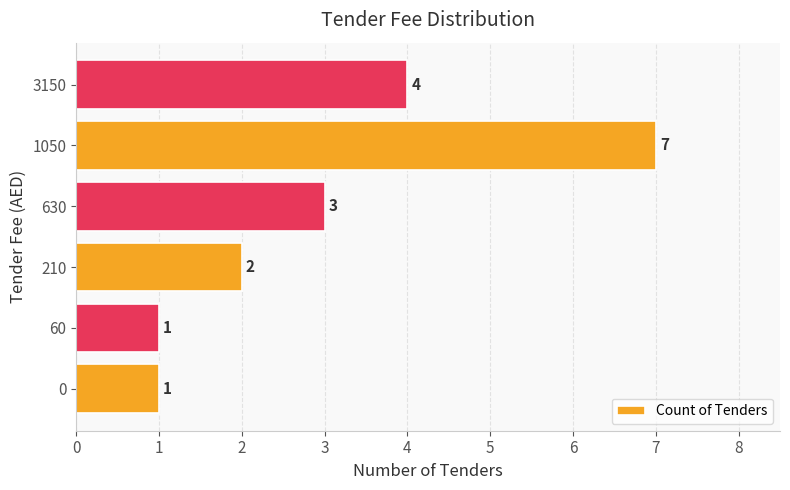

Reading bottom to top, extract all data points from this chart.

1	1	2	3	7	4